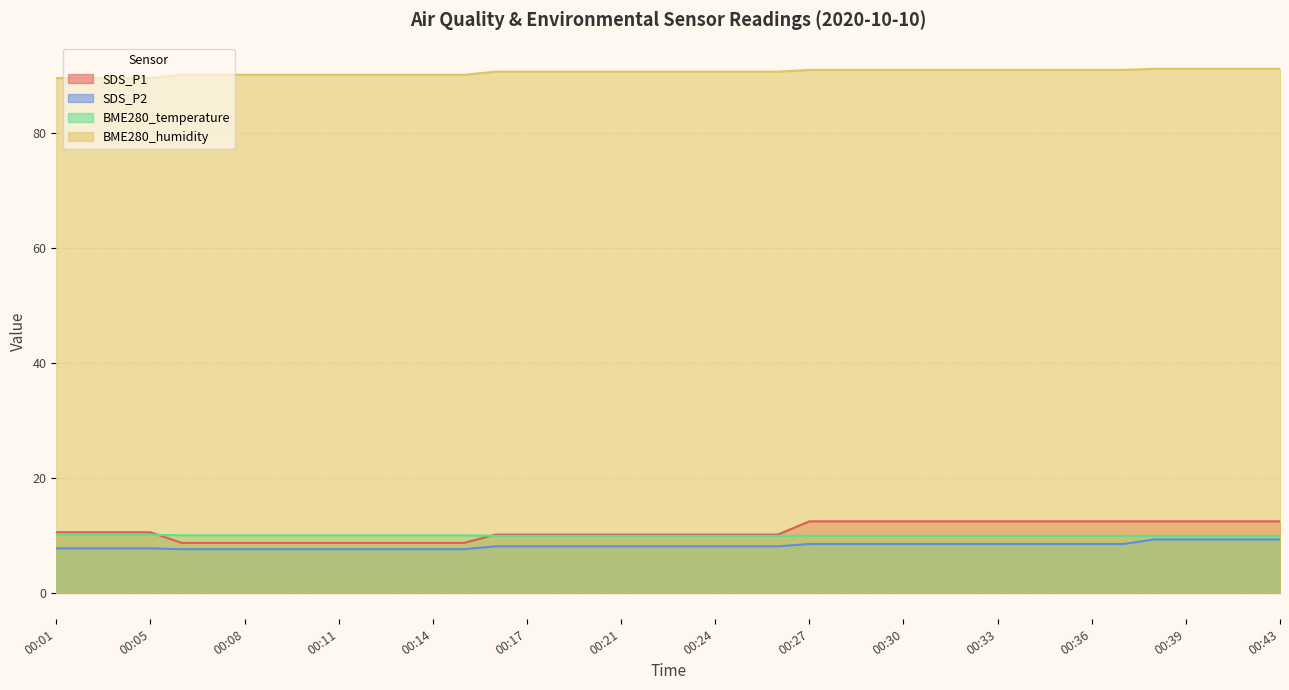

What is the total value across all series at 00:29?

121.9